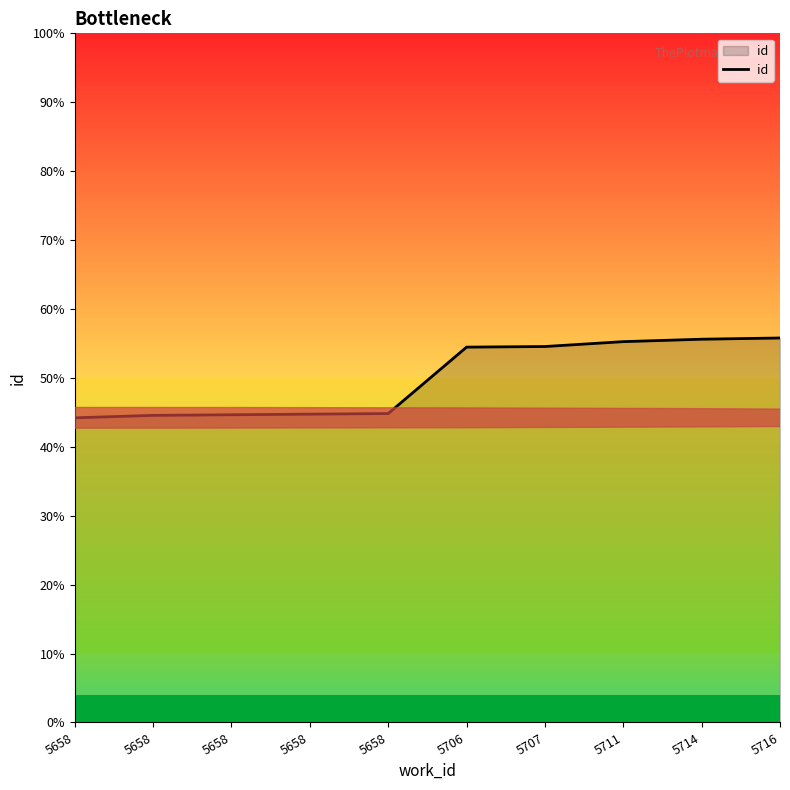

Rank the categories by value from highest to lowest.

5716, 5714, 5711, 5707, 5706, 5658, 5658, 5658, 5658, 5658